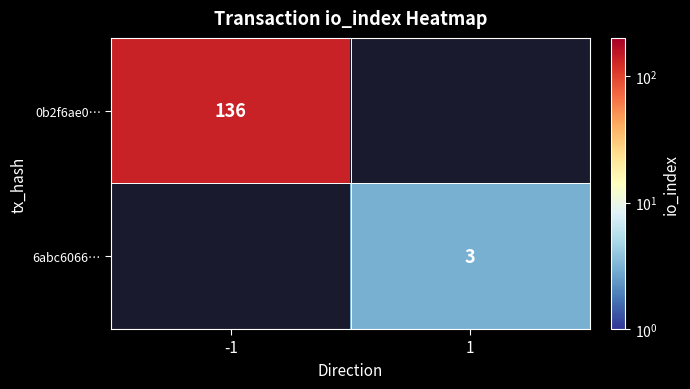

The 6abc6066… series shows 3 at 1. True or false?

True